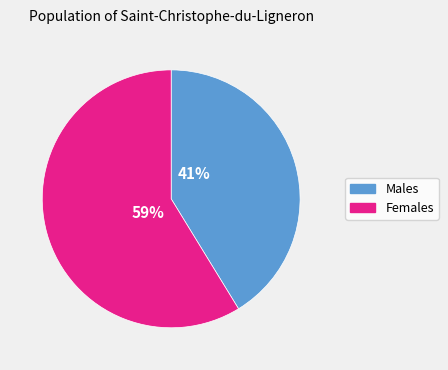

Does any single category account for the majority?

Yes